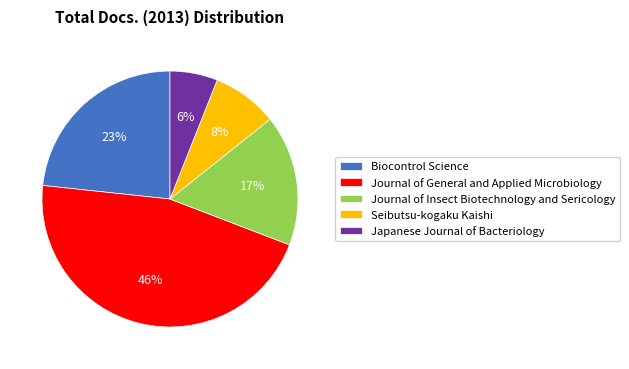

How many slices are in this pie chart?

5